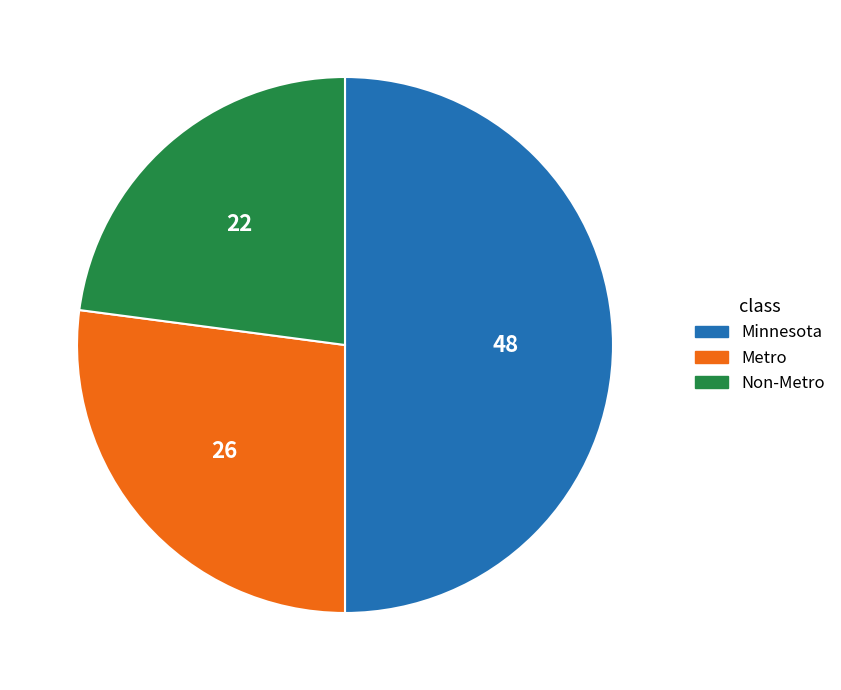

Approximately how many times larger is the value at Non-Metro compared to Metro?

0.8